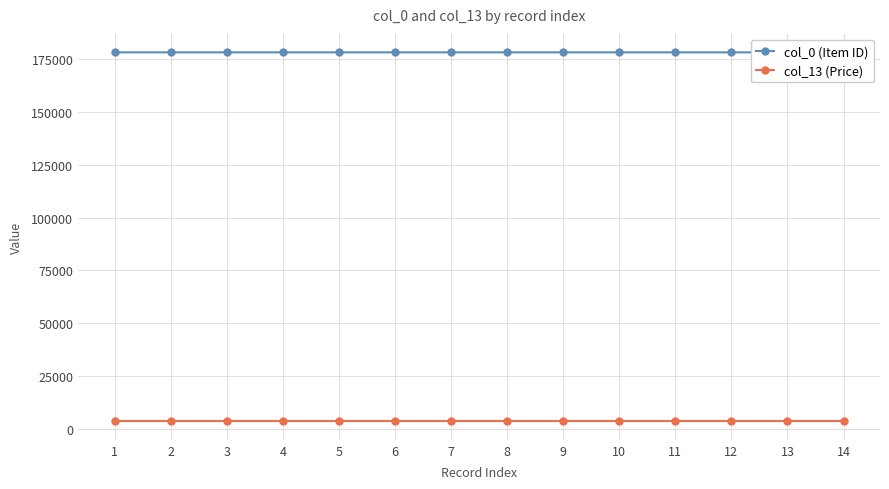

What is the difference between the highest and lowest values at 10?

174498